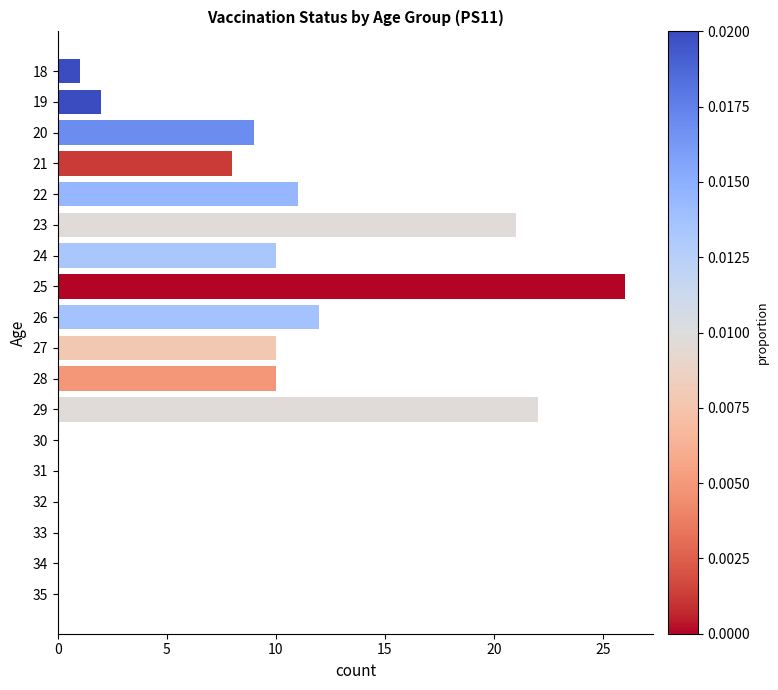

What is the change in value from 18 to 21?

+7